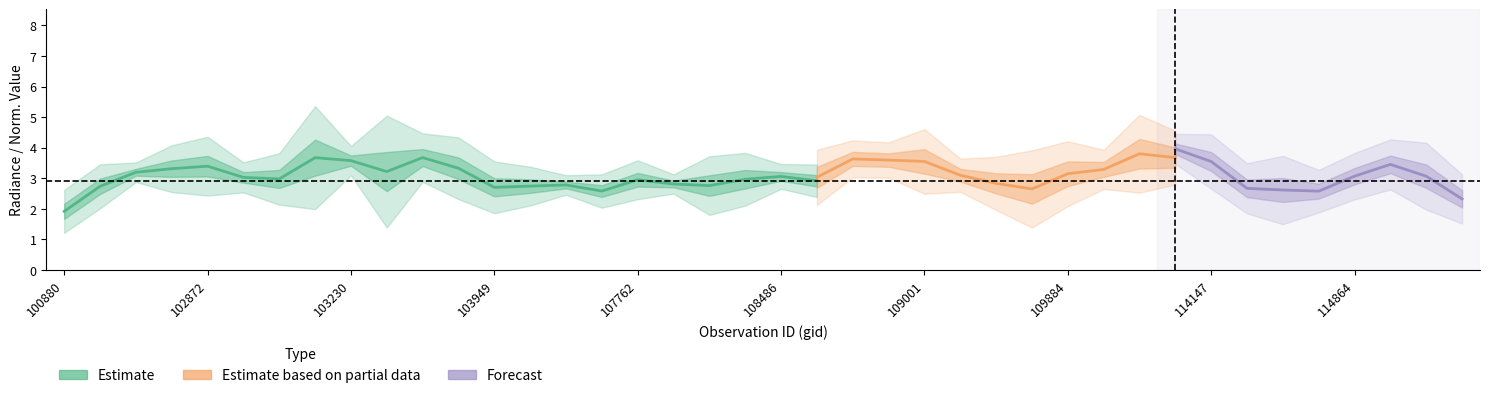

Count the number of categories in the chart.

40